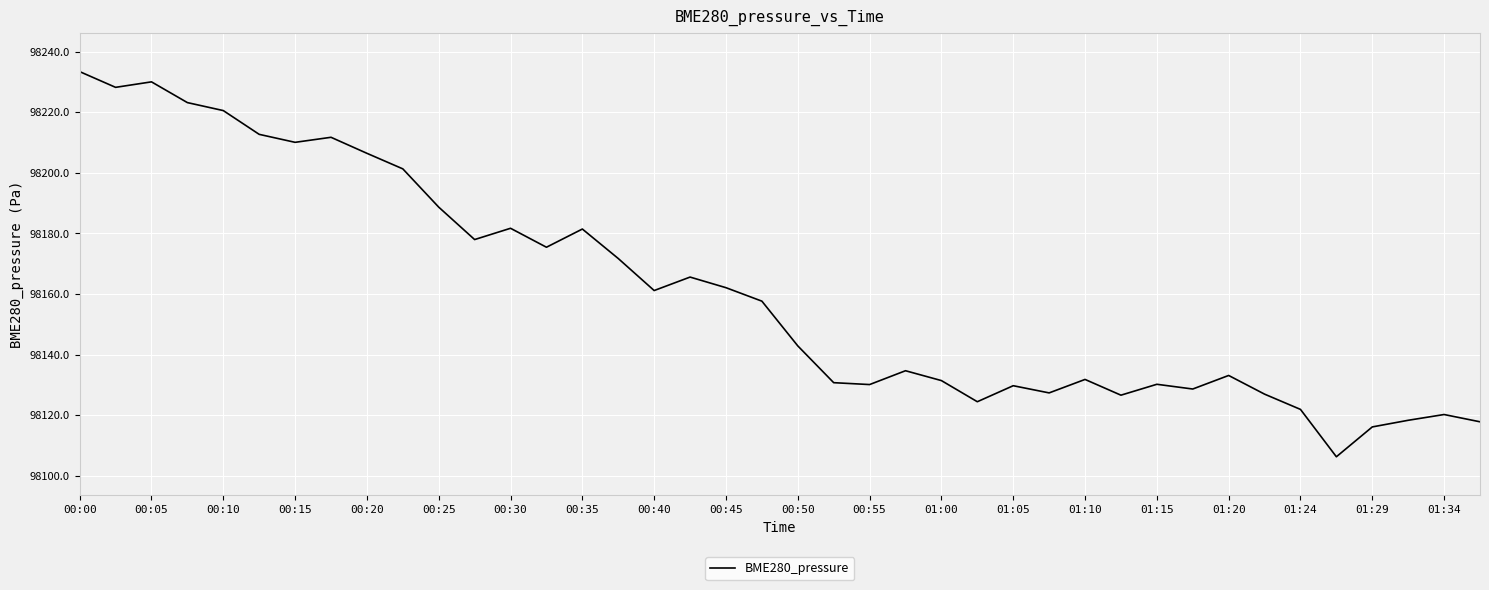

What is the difference between the maximum and minimum values?

127.0